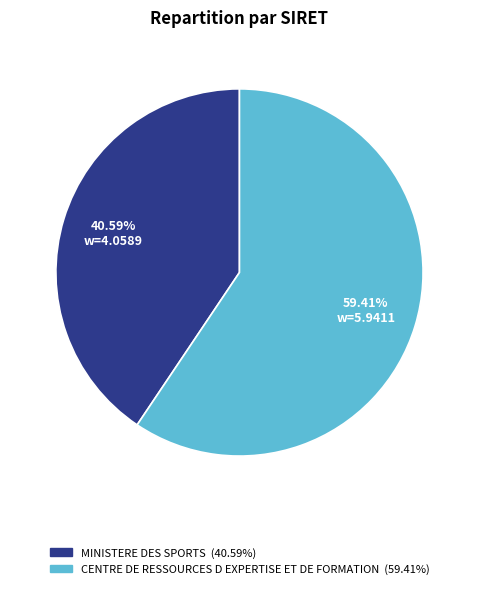

To the nearest percent, what is the difference between the CENTRE DE RESSOURCES D EXPERTISE ET DE FORMATION and MINISTERE DES SPORTS slice percentages?

19%